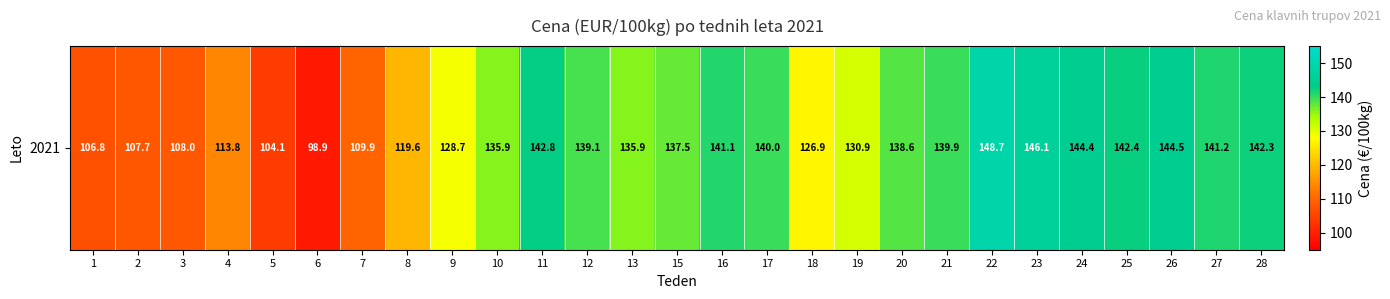

What is the change in value from 1 to 20?

+31.7